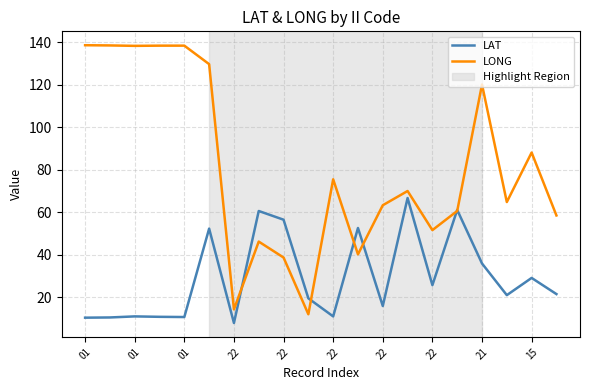

What is the maximum value for LONG?

138.7